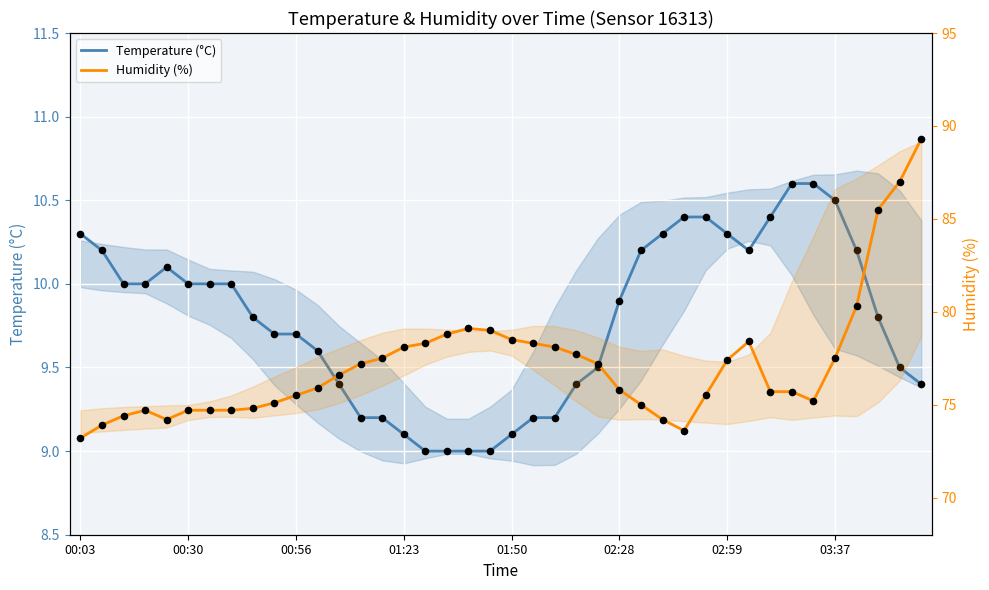

Which series has the largest Y range (max minus min)?

Humidity (%)